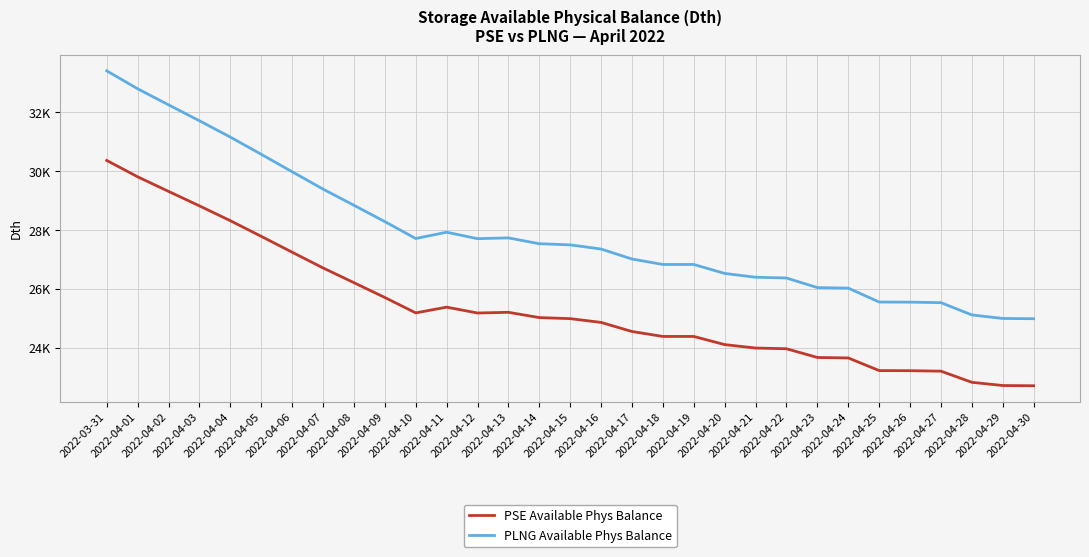

What is the value of the PLNG Available Phys Balance point at the 18th from the left?

27014.3